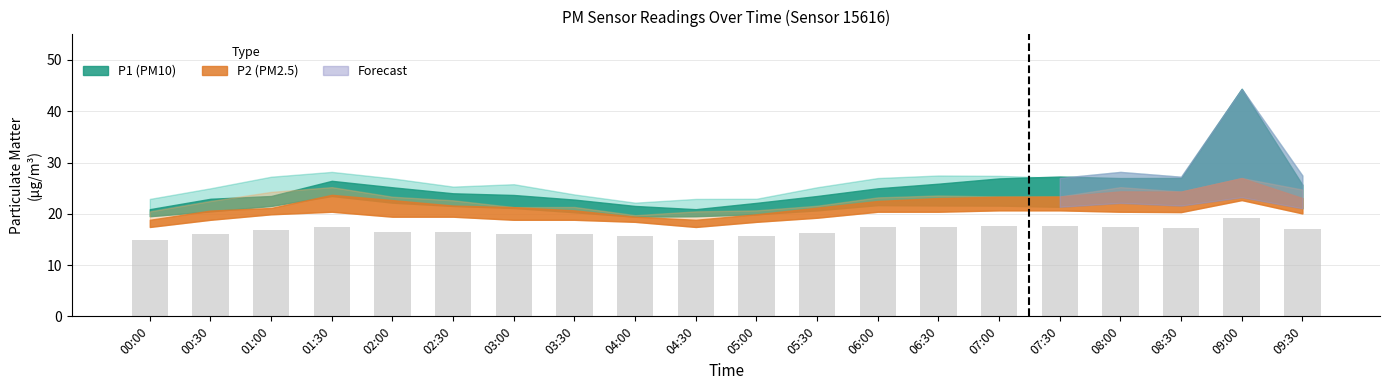

What is the sum of all values?

333.4